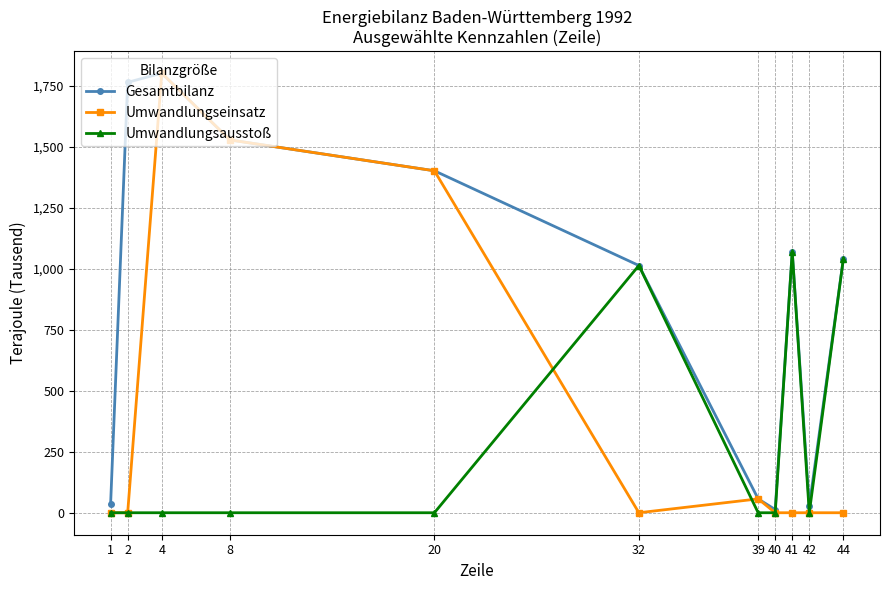

Is the value of Gesamtbilanz at 4 greater than the value of Umwandlungsausstoß at 40?

Yes